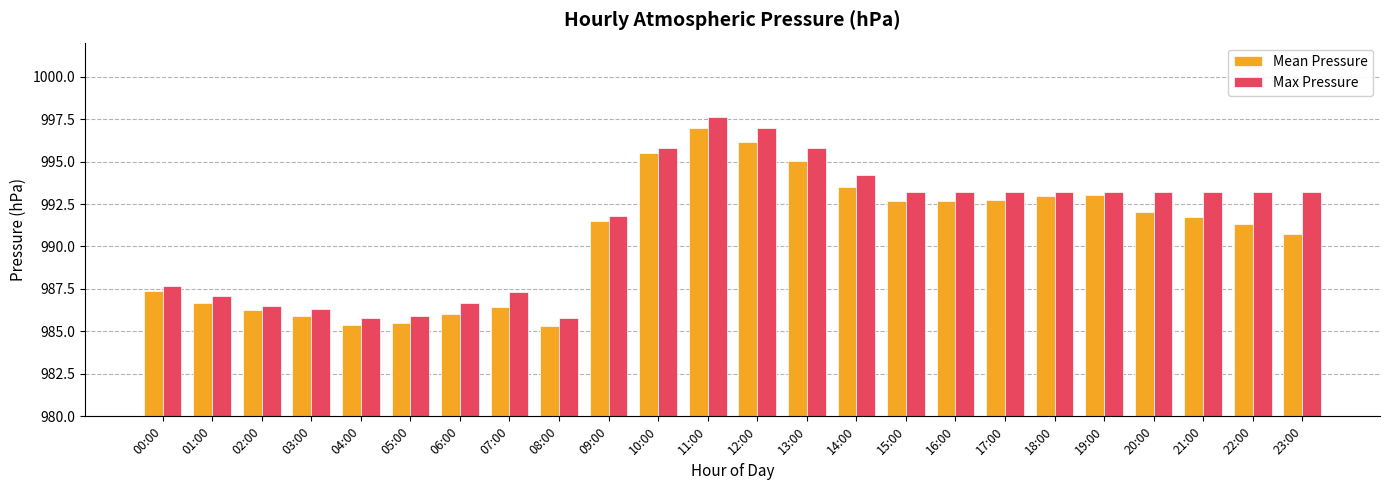

What is the sum of the Max Pressure values at 04:00 and 00:00?

1973.5